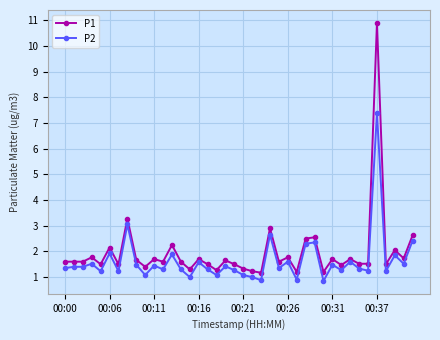

Rank the series by their maximum value, from lowest to highest.

P2, P1